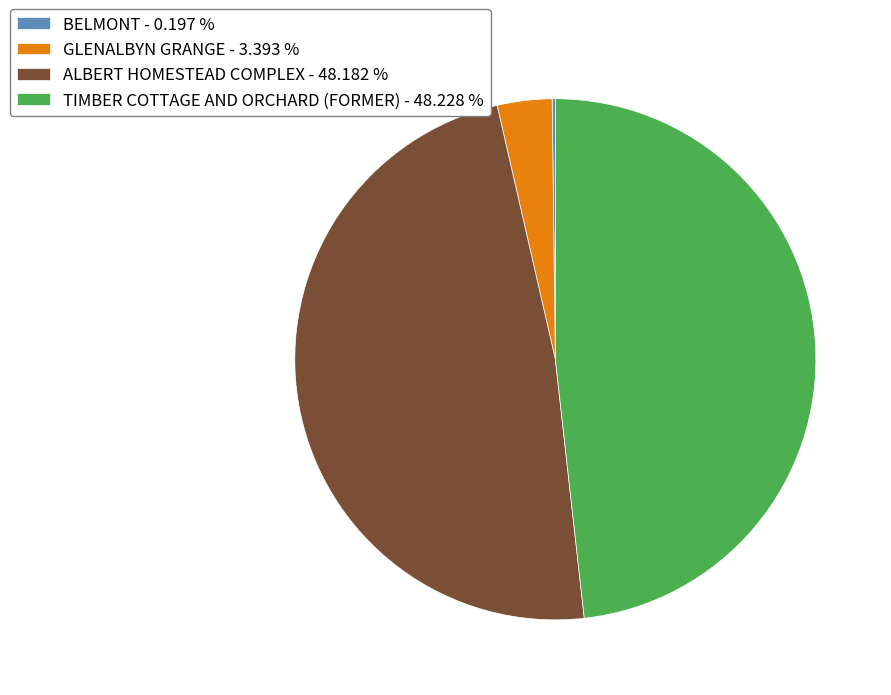

Is there any slice that represents more than half of the pie?

No